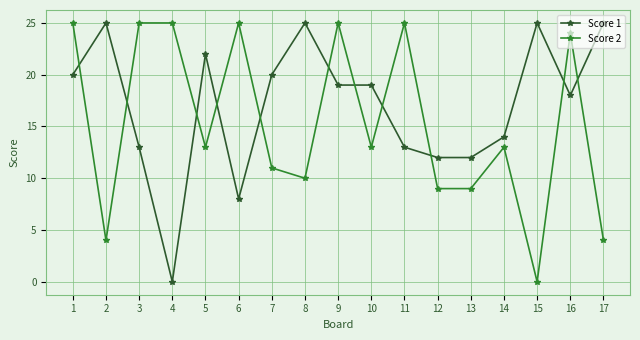

True or false: Score 1 has a value of 25 at 8.

True